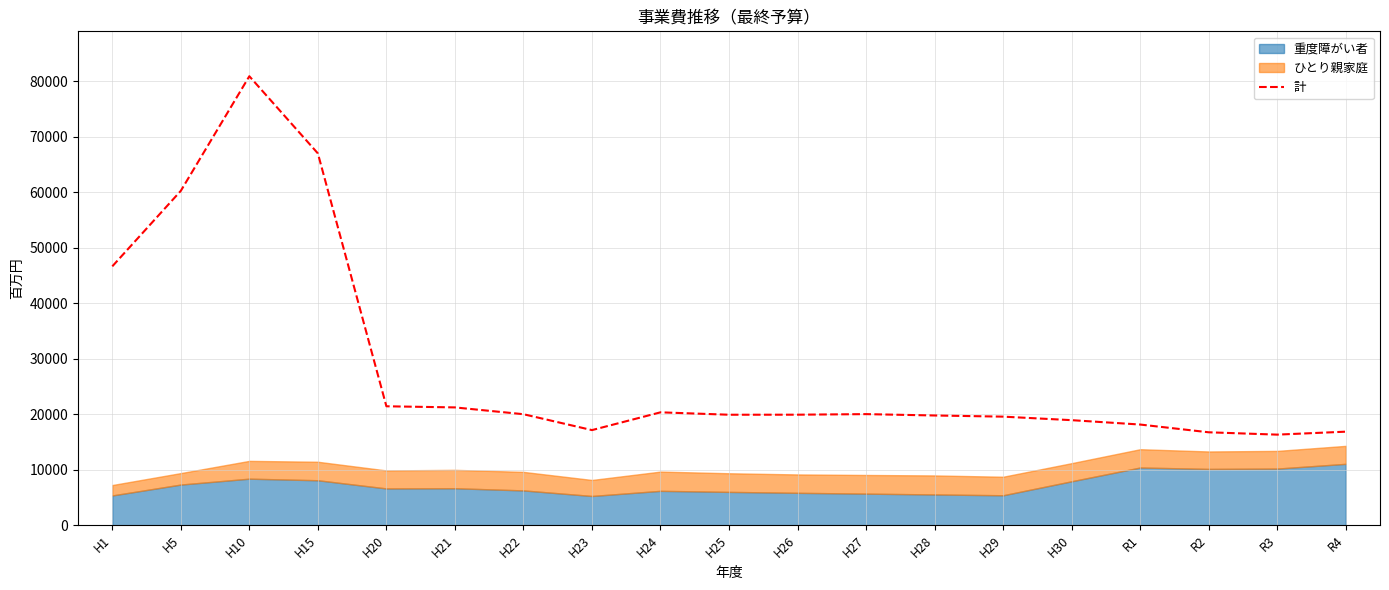

What is the difference between the maximum and second lowest values?

64183